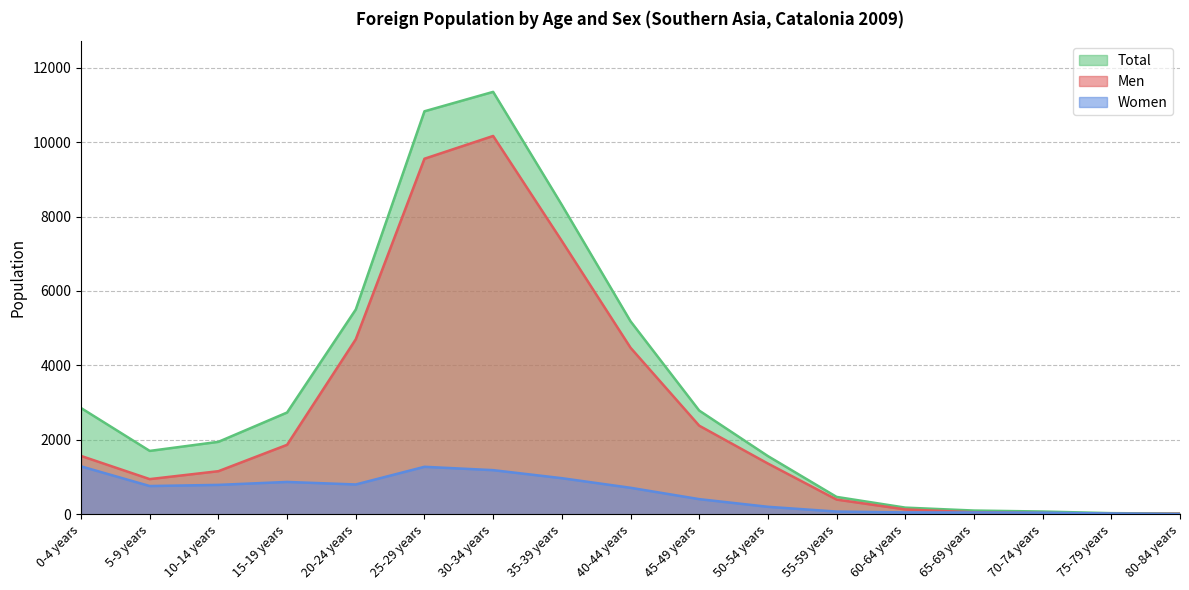

Does the chart have visible grid lines?

Yes